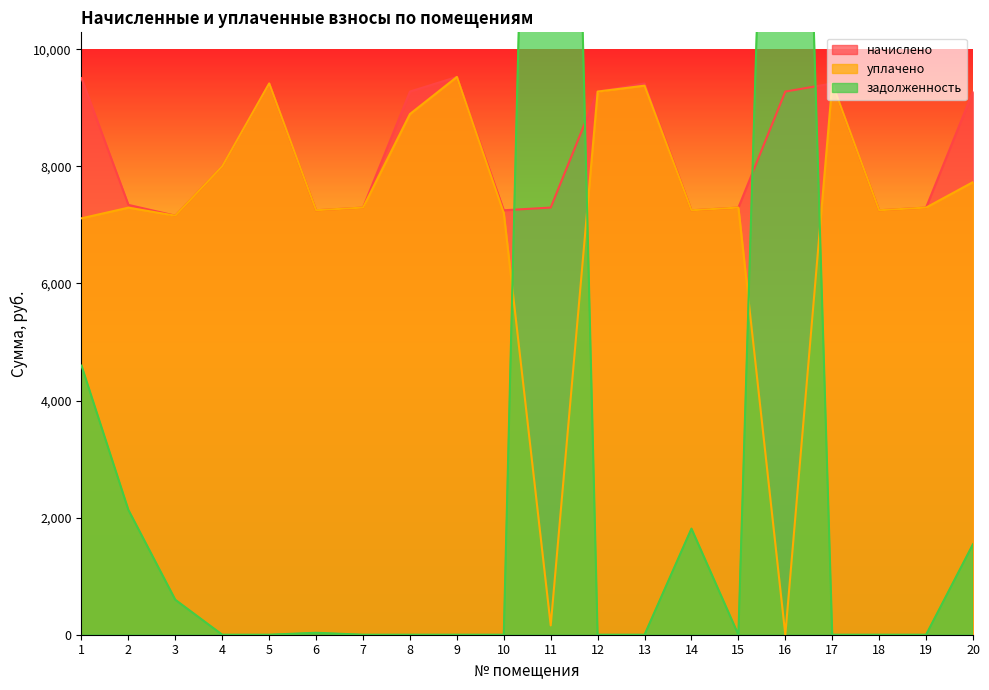

Which has a higher value, 14 or 6?

14